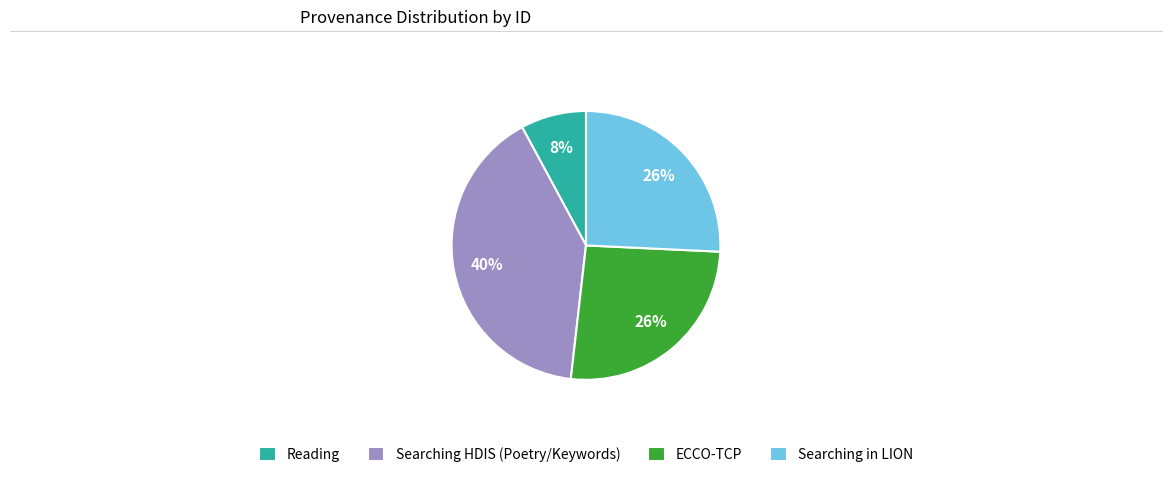

Is there any slice that represents more than half of the pie?

No